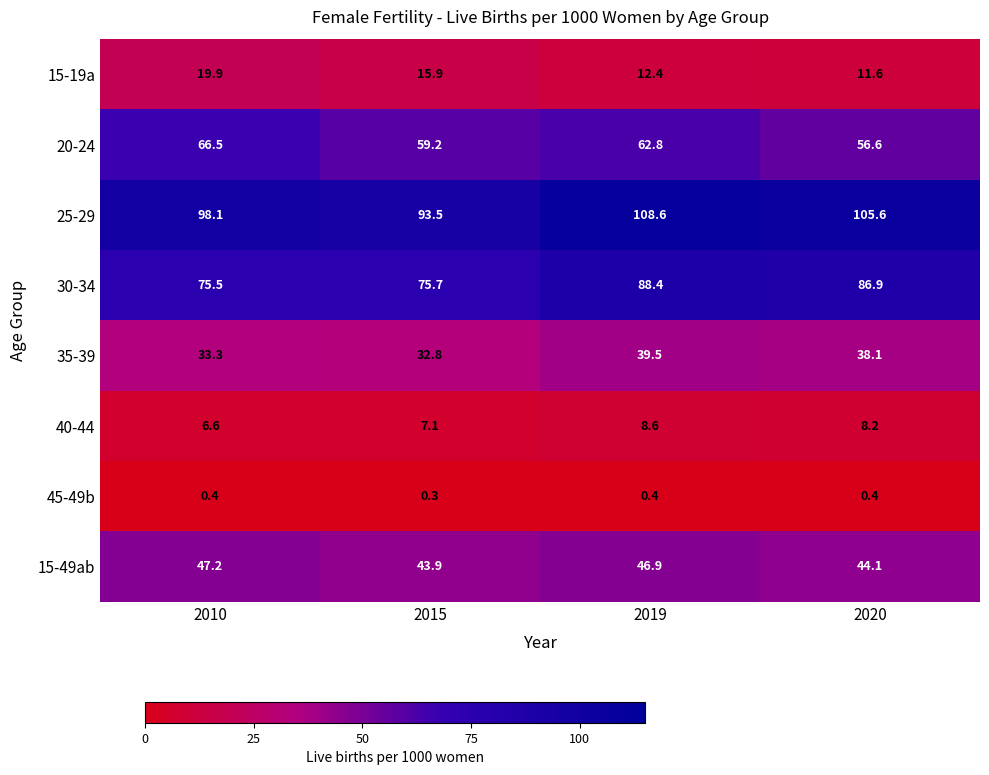

At which label does 30-34 first exceed 86?

2019